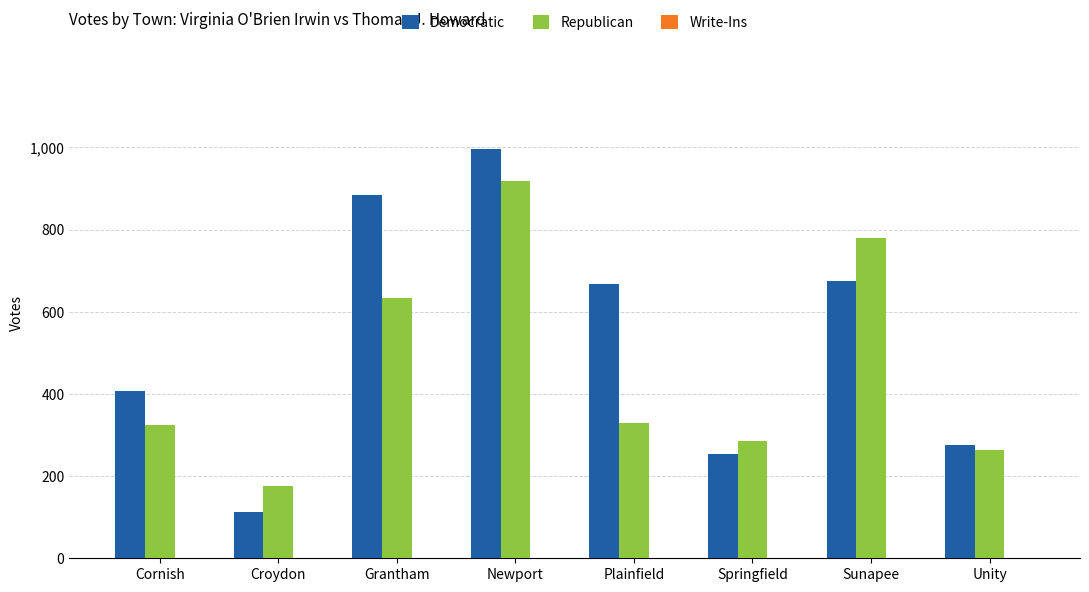

Between Newport and Plainfield, which series saw the biggest shift?

Republican